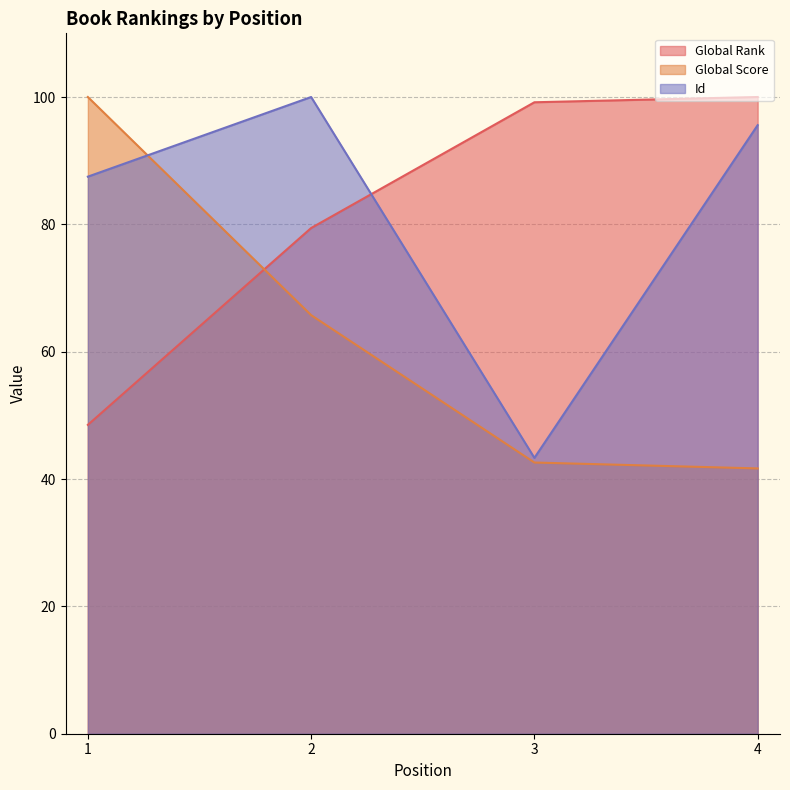

Which label corresponds to the smallest value in the chart?

4